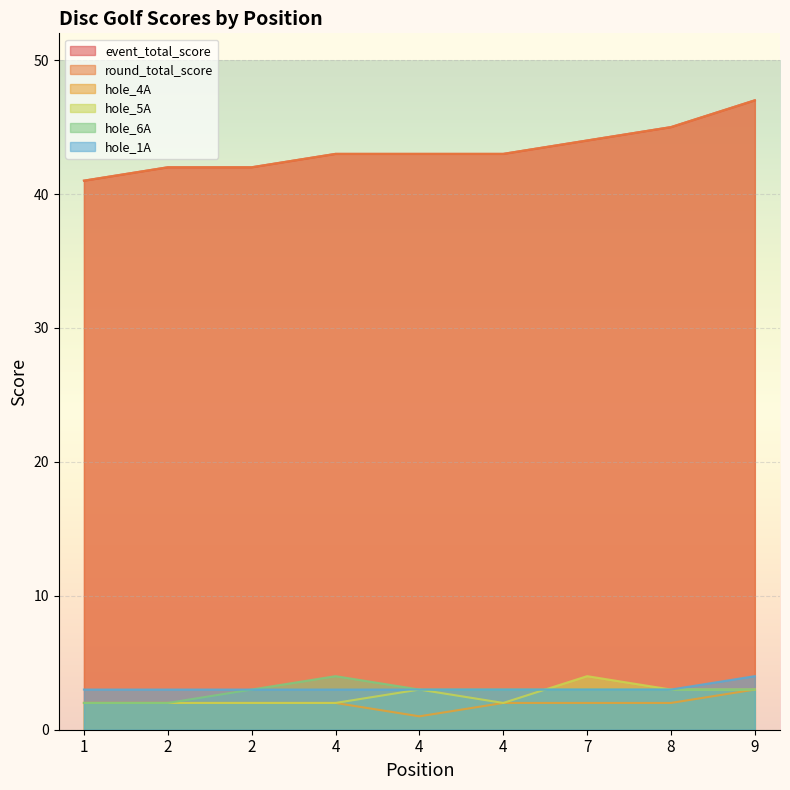

True or false: hole_1A has more than 0 interior local peaks.

False